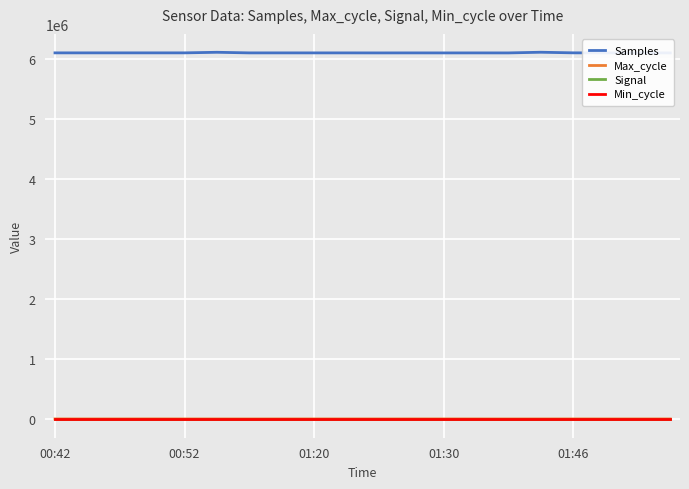

Reading left to right, list all the values displayed in this chart.

Samples: 6100571	6100637	6100716	6100757	6100674	6110235	6100271	6100452	6100176	6100321	6099831	6100182	6099845	6100115	6099825	6110953	6101048	6099926	6100977	6099736
Max_cycle: 7009	6891	7031	7426	6929	6934	6684	7129	7151	7158	7092	7336	7201	7051	6695	6920	7100	6911	6957	6922
Signal: -63	-63	-63	-63	-63	-62	-63	-62	-62	-62	-62	-62	-62	-62	-62	-62	-62	-63	-62	-62
Min_cycle: 23	23	23	23	23	23	23	23	23	23	23	23	23	23	23	23	23	23	23	23